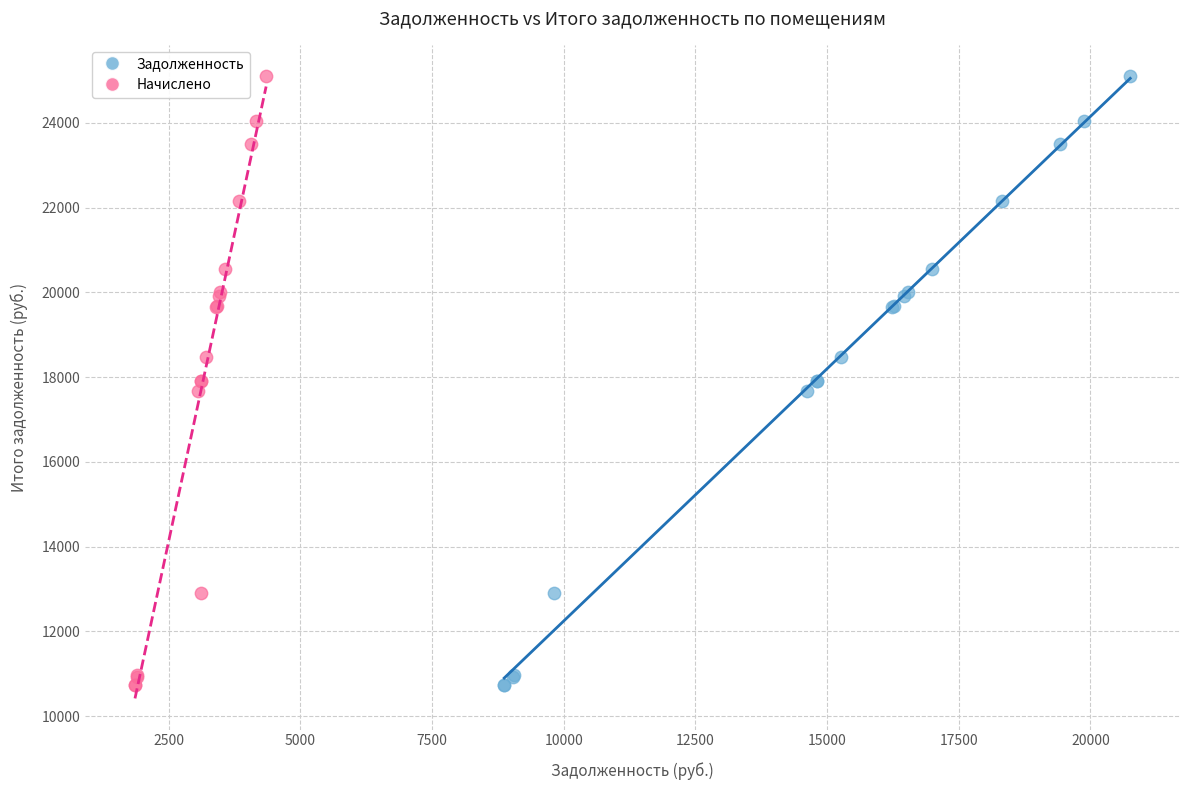

What are all the series names shown in the legend?

Задолженность, Начислено